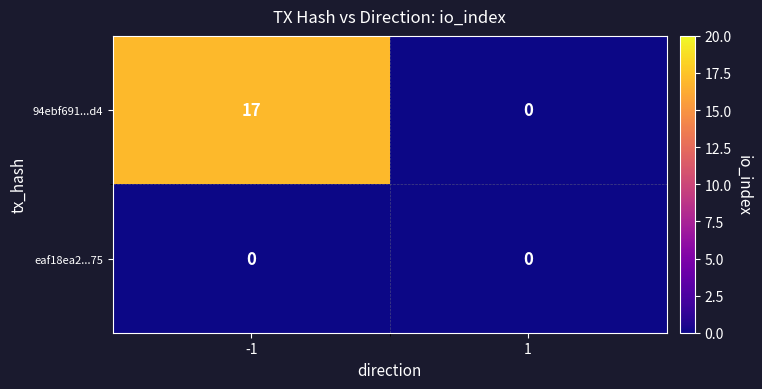

Which series changed the most between -1 and 1?

94ebf691...d4